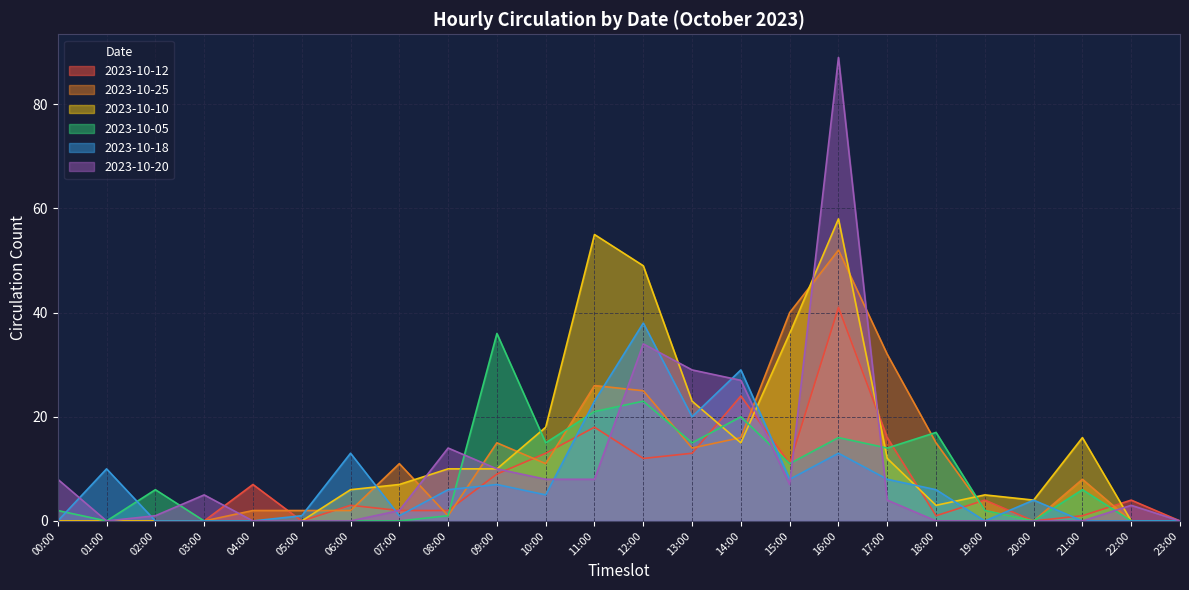

What is the difference between the second highest and minimum values in the 2023-10-18 series?

29